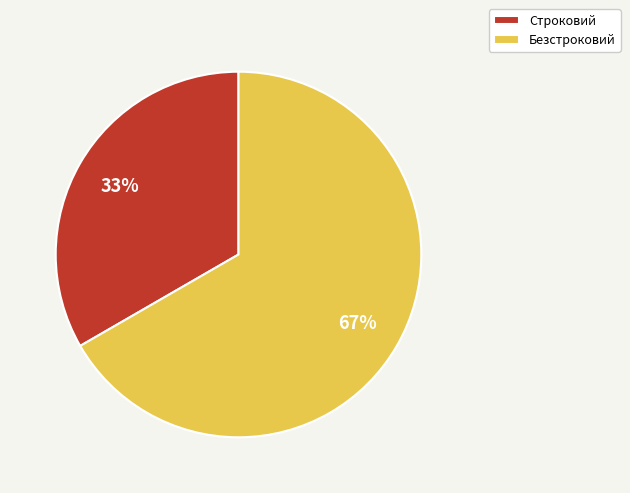

Combined, do Строковий and Безстроковий account for over 50%?

Yes